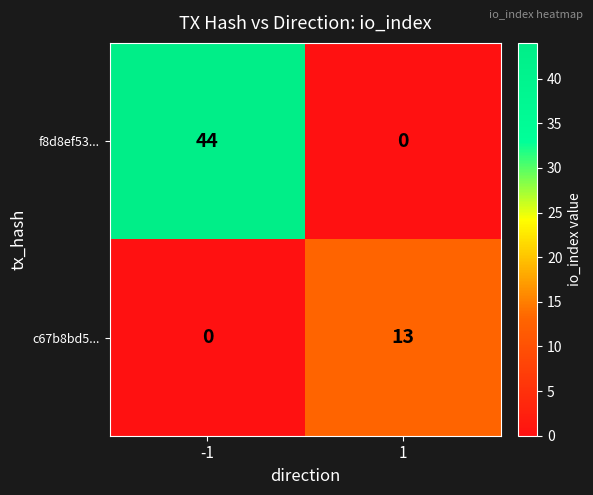

What is the difference between the highest and lowest values at 1?

13